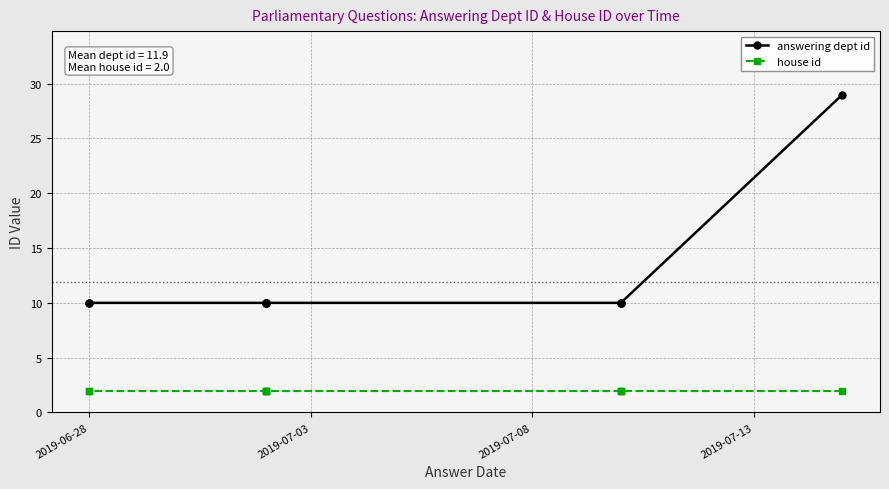

True or false: answering dept id and house id intersect in this chart.

False